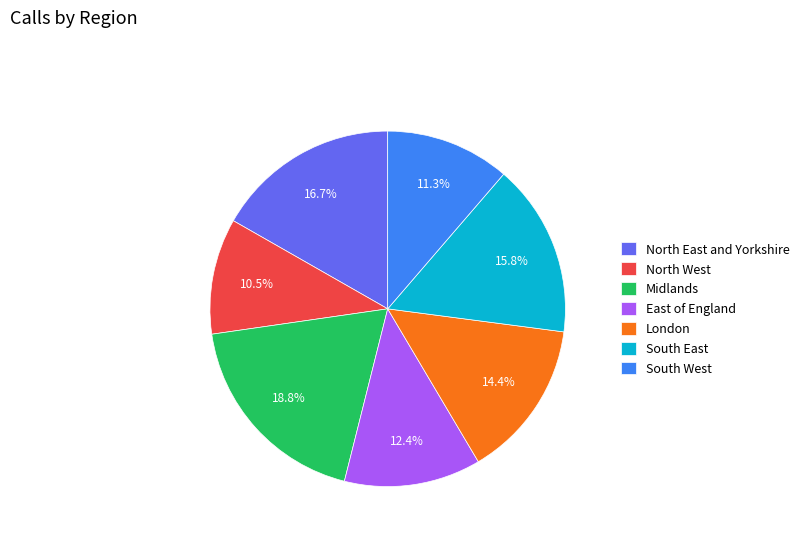

To the nearest percent, what is the difference between the largest and smallest slice percentages?

8%